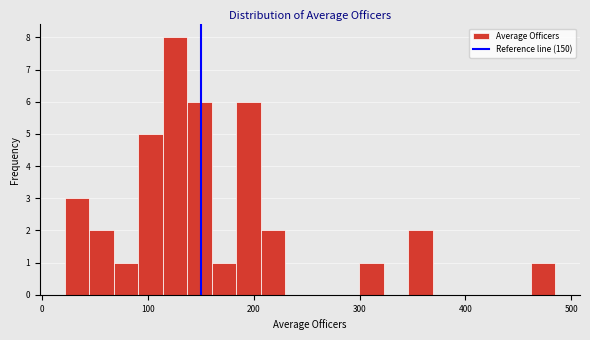

Read against the x-axis, roughly where is the centre of the tallest bar?

130